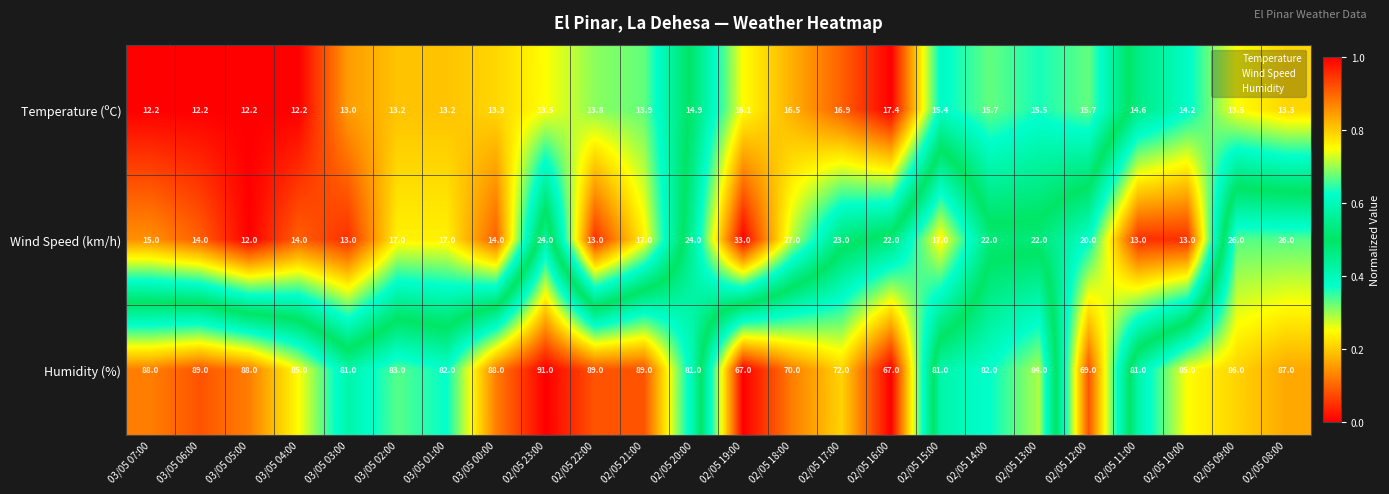

Rank the series by their maximum value, from highest to lowest.

Humidity (%), Wind Speed (km/h), Temperature (ºC)